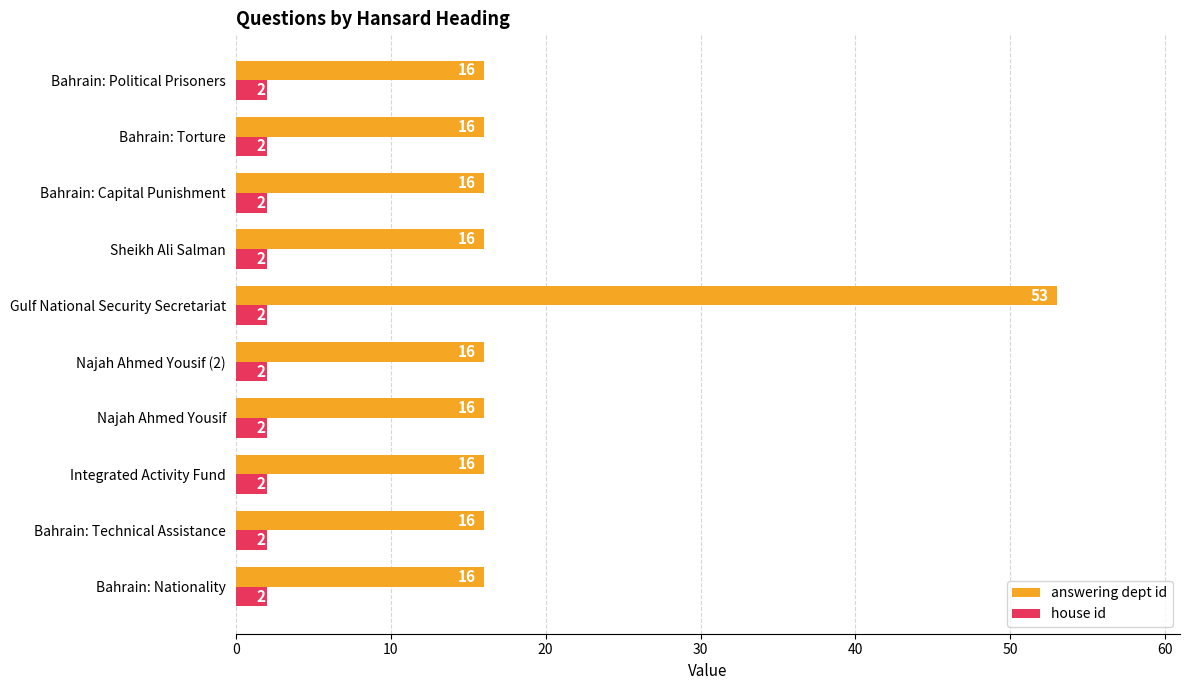

Read the answering dept id value at Najah Ahmed Yousif (2).

16